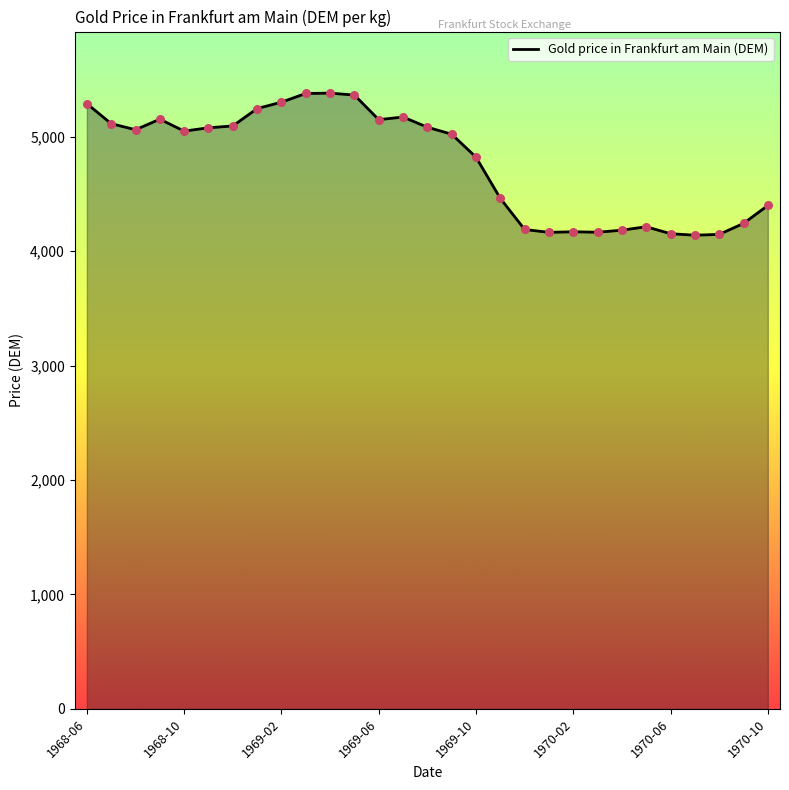

What is the change in value from 1968-06 to 27?

-1047